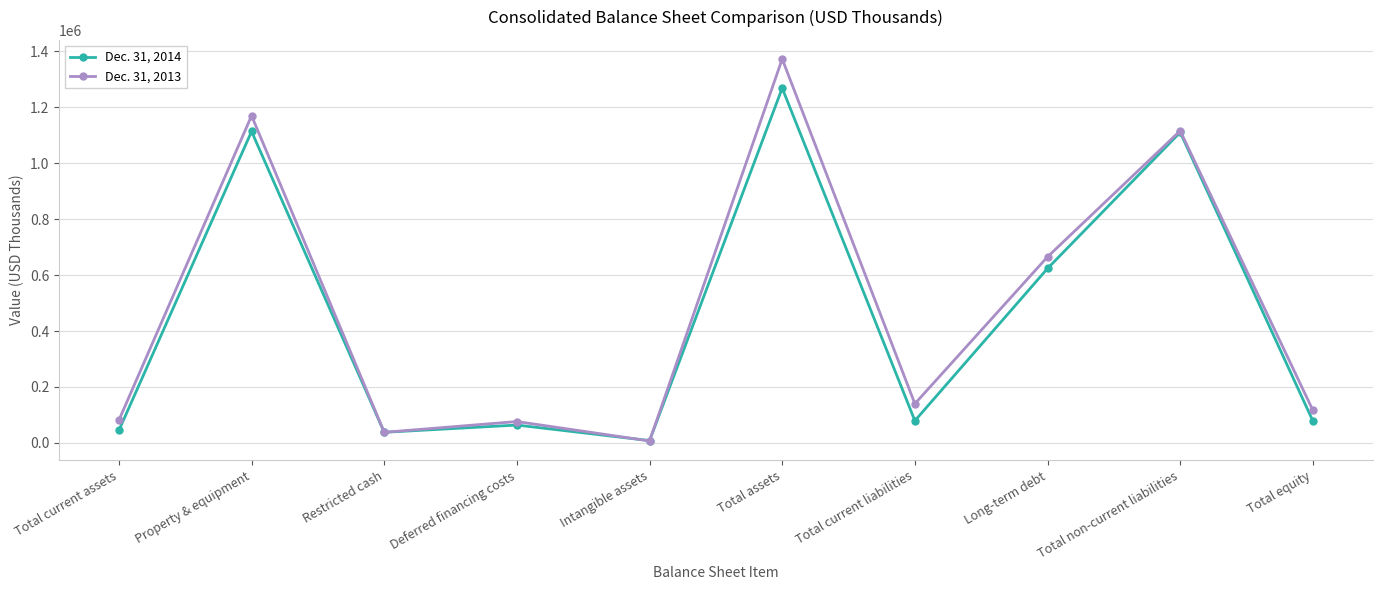

In Dec. 31, 2014, how many points are lower than both neighbors (excluding endpoints)?

3